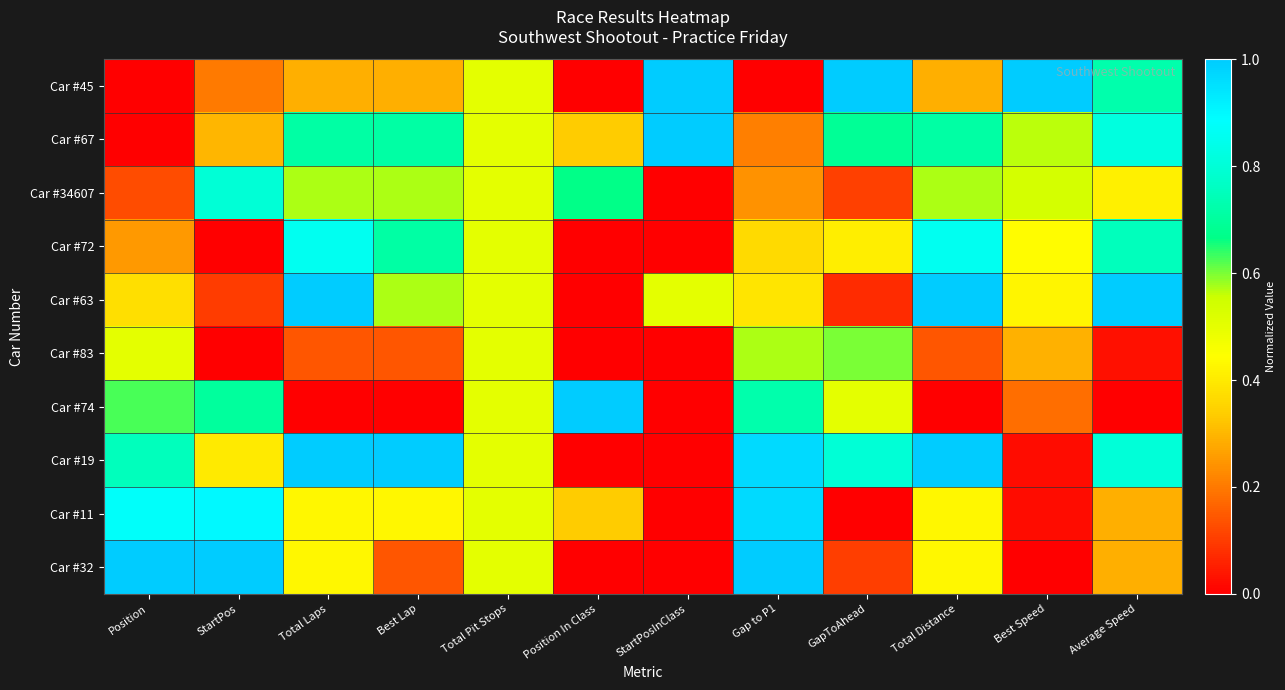

Reading left to right, list all the values displayed in this chart.

Car #45: Position=0.0	StartPos=0.2	Total Laps=0.3	Best Lap=0.3	Total Pit Stops=0.5	Position In Class=0.0	StartPosInClass=1.0	Gap to P1=0.0	GapToAhead=1.0	Total Distance=0.3	Best Speed=1.0	Average Speed=0.7
Car #67: Position=0.0	StartPos=0.3	Total Laps=0.7	Best Lap=0.7	Total Pit Stops=0.5	Position In Class=0.3	StartPosInClass=1.0	Gap to P1=0.2	GapToAhead=0.7	Total Distance=0.7	Best Speed=0.6	Average Speed=0.8
Car #34607: Position=0.1	StartPos=0.8	Total Laps=0.6	Best Lap=0.6	Total Pit Stops=0.5	Position In Class=0.7	StartPosInClass=0.0	Gap to P1=0.2	GapToAhead=0.1	Total Distance=0.6	Best Speed=0.5	Average Speed=0.4
Car #72: Position=0.2	StartPos=0.0	Total Laps=0.9	Best Lap=0.7	Total Pit Stops=0.5	Position In Class=0.0	StartPosInClass=0.0	Gap to P1=0.4	GapToAhead=0.4	Total Distance=0.9	Best Speed=0.4	Average Speed=0.8
Car #63: Position=0.4	StartPos=0.1	Total Laps=1.0	Best Lap=0.6	Total Pit Stops=0.5	Position In Class=0.0	StartPosInClass=0.5	Gap to P1=0.4	GapToAhead=0.1	Total Distance=1.0	Best Speed=0.4	Average Speed=1.0
Car #83: Position=0.5	StartPos=0.0	Total Laps=0.1	Best Lap=0.1	Total Pit Stops=0.5	Position In Class=0.0	StartPosInClass=0.0	Gap to P1=0.6	GapToAhead=0.6	Total Distance=0.1	Best Speed=0.3	Average Speed=0.0
Car #74: Position=0.6	StartPos=0.7	Total Laps=0.0	Best Lap=0.0	Total Pit Stops=0.5	Position In Class=1.0	StartPosInClass=0.0	Gap to P1=0.7	GapToAhead=0.5	Total Distance=0.0	Best Speed=0.2	Average Speed=0.0
Car #19: Position=0.8	StartPos=0.4	Total Laps=1.0	Best Lap=1.0	Total Pit Stops=0.5	Position In Class=0.0	StartPosInClass=0.0	Gap to P1=1.0	GapToAhead=0.8	Total Distance=1.0	Best Speed=0.0	Average Speed=0.8
Car #11: Position=0.9	StartPos=0.9	Total Laps=0.4	Best Lap=0.4	Total Pit Stops=0.5	Position In Class=0.3	StartPosInClass=0.0	Gap to P1=1.0	GapToAhead=0.0	Total Distance=0.4	Best Speed=0.0	Average Speed=0.3
Car #32: Position=1.0	StartPos=1.0	Total Laps=0.4	Best Lap=0.1	Total Pit Stops=0.5	Position In Class=0.0	StartPosInClass=0.0	Gap to P1=1.0	GapToAhead=0.1	Total Distance=0.4	Best Speed=0.0	Average Speed=0.3